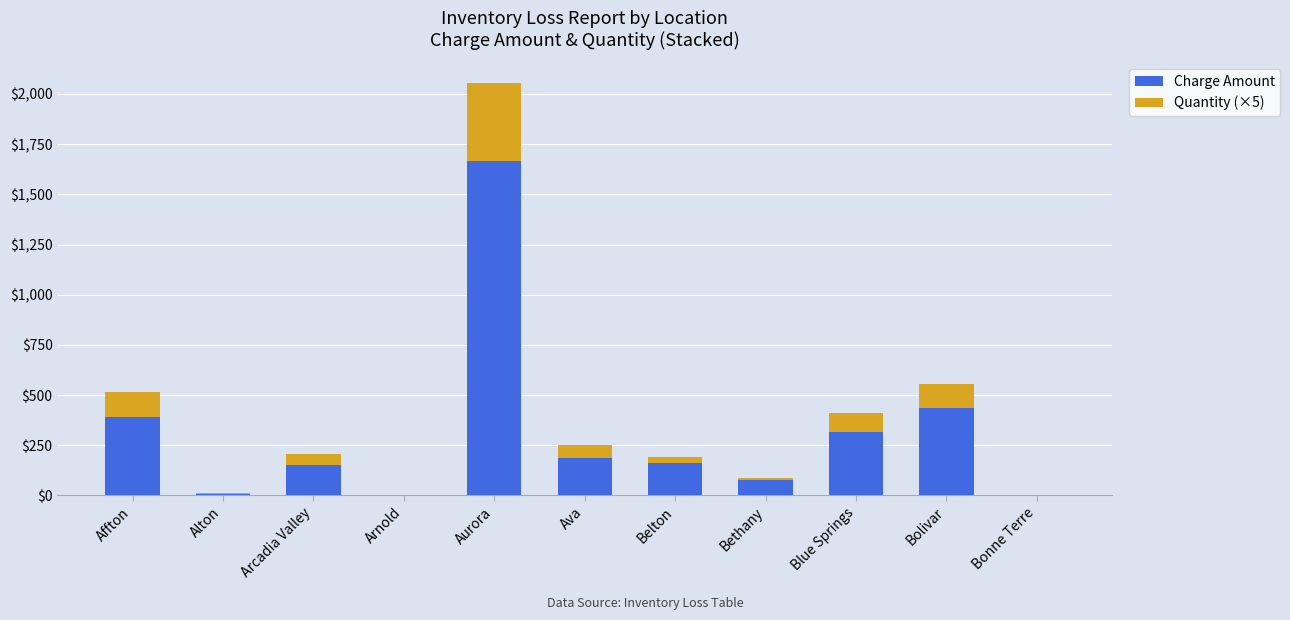

The value of Charge Amount at Affton is 389.2. True or false?

True